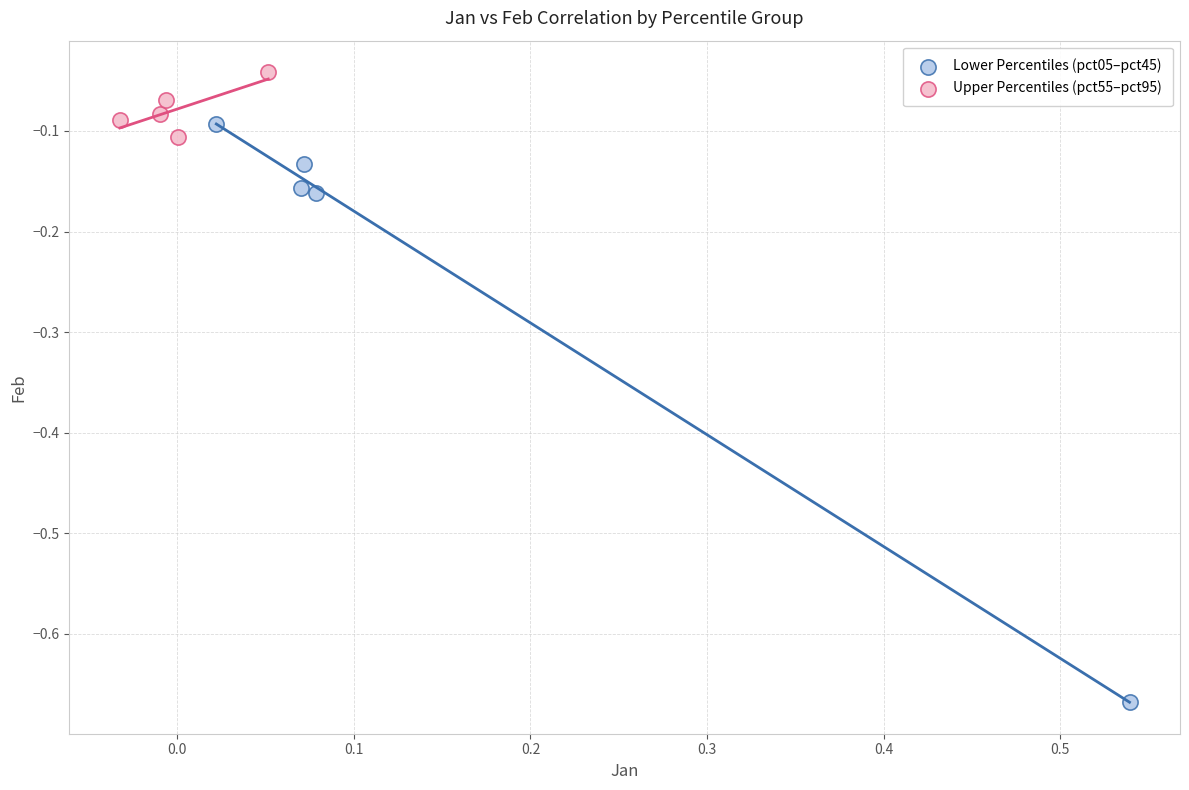

Which series reaches the maximum Y coordinate?

Upper Percentiles (pct55–pct95)